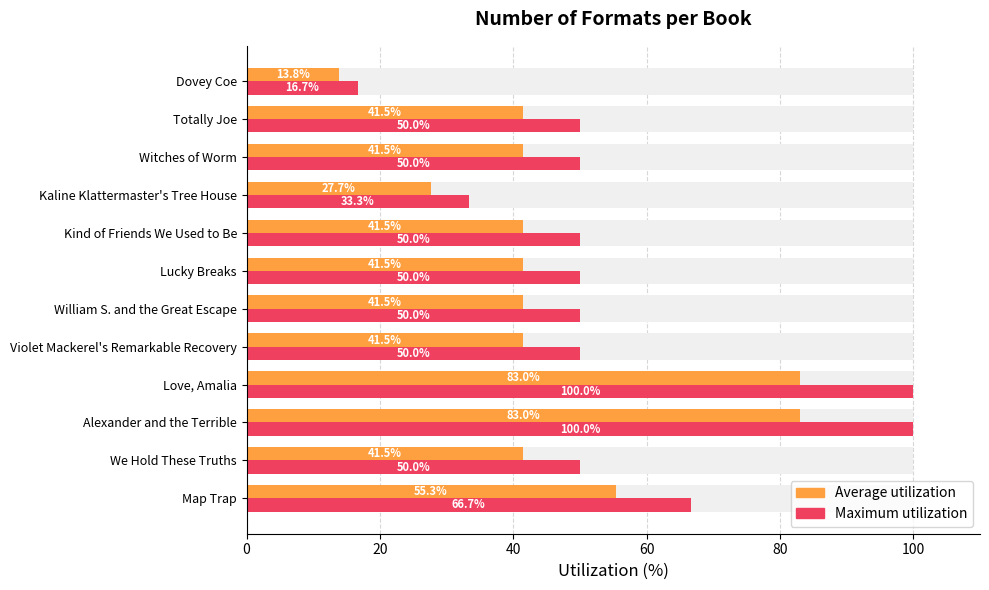

What is the sum of all Maximum utilization values?

666.7